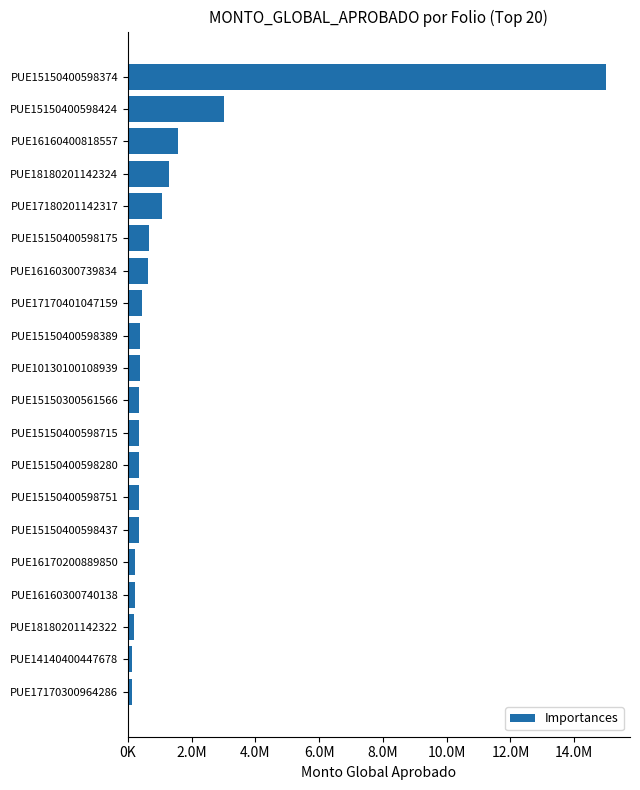

Does the chart contain stacked bars?

No